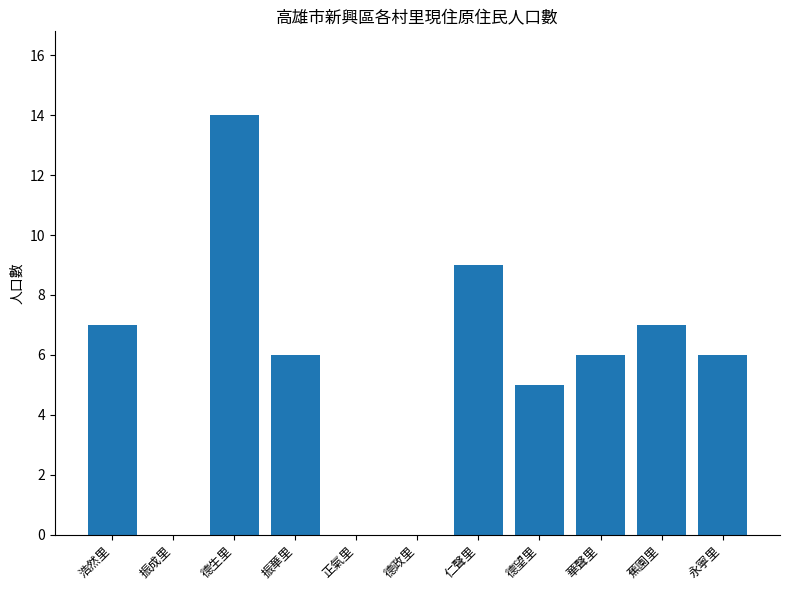

At which category does the chart reach its peak across all series?

德生里